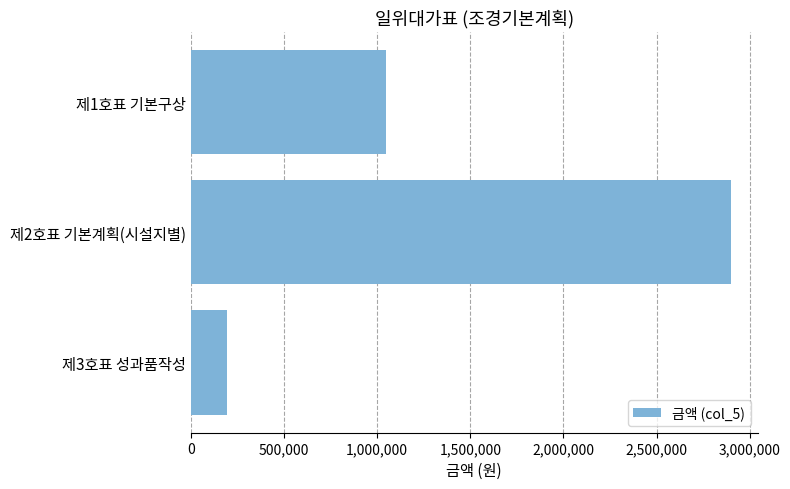

List the labels in order of value, largest first.

제2호표 기본계획(시설지별), 제1호표 기본구상, 제3호표 성과품작성